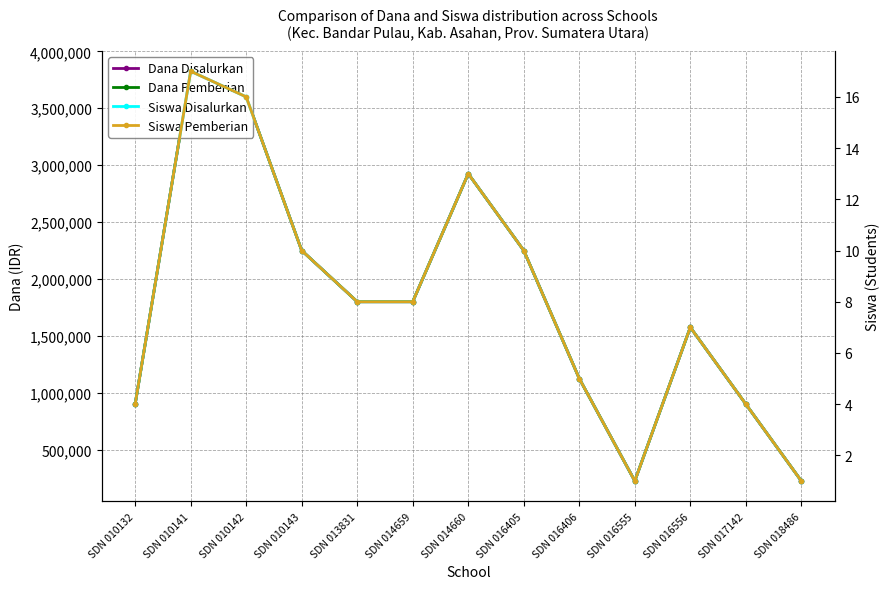

How many interior local valleys does the Siswa Disalurkan series have?

1